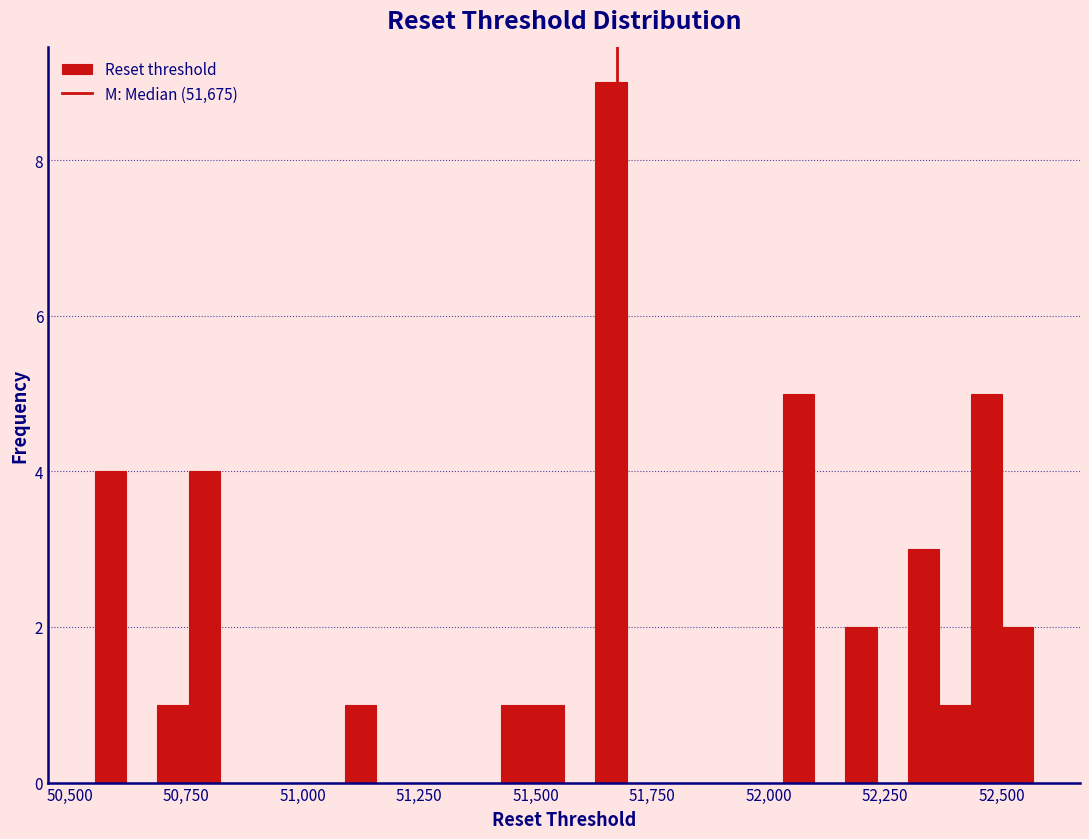

Around what value on the x-axis is the tallest bar? Give the approximate position of its centre, as read against the axis.

51650